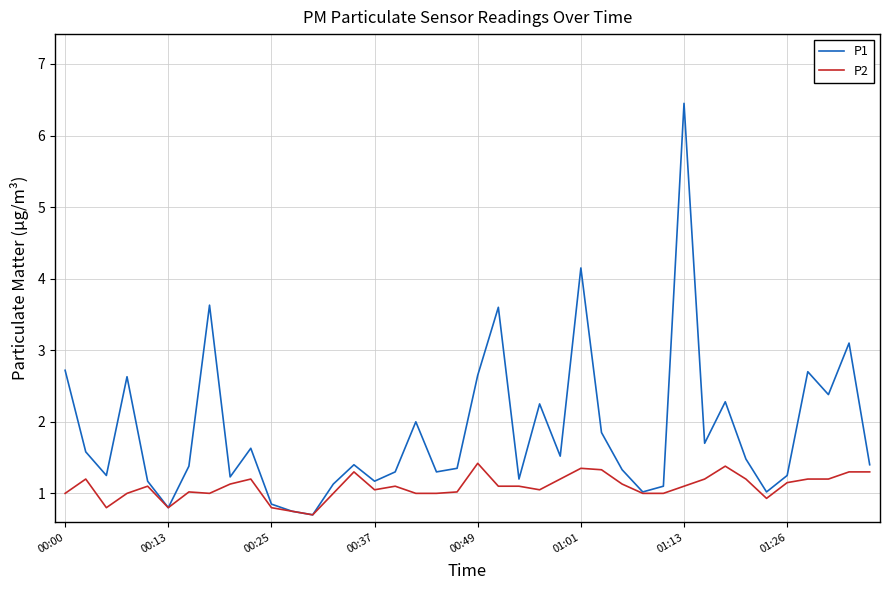

Rank the series by their average value, from lowest to highest.

P2, P1